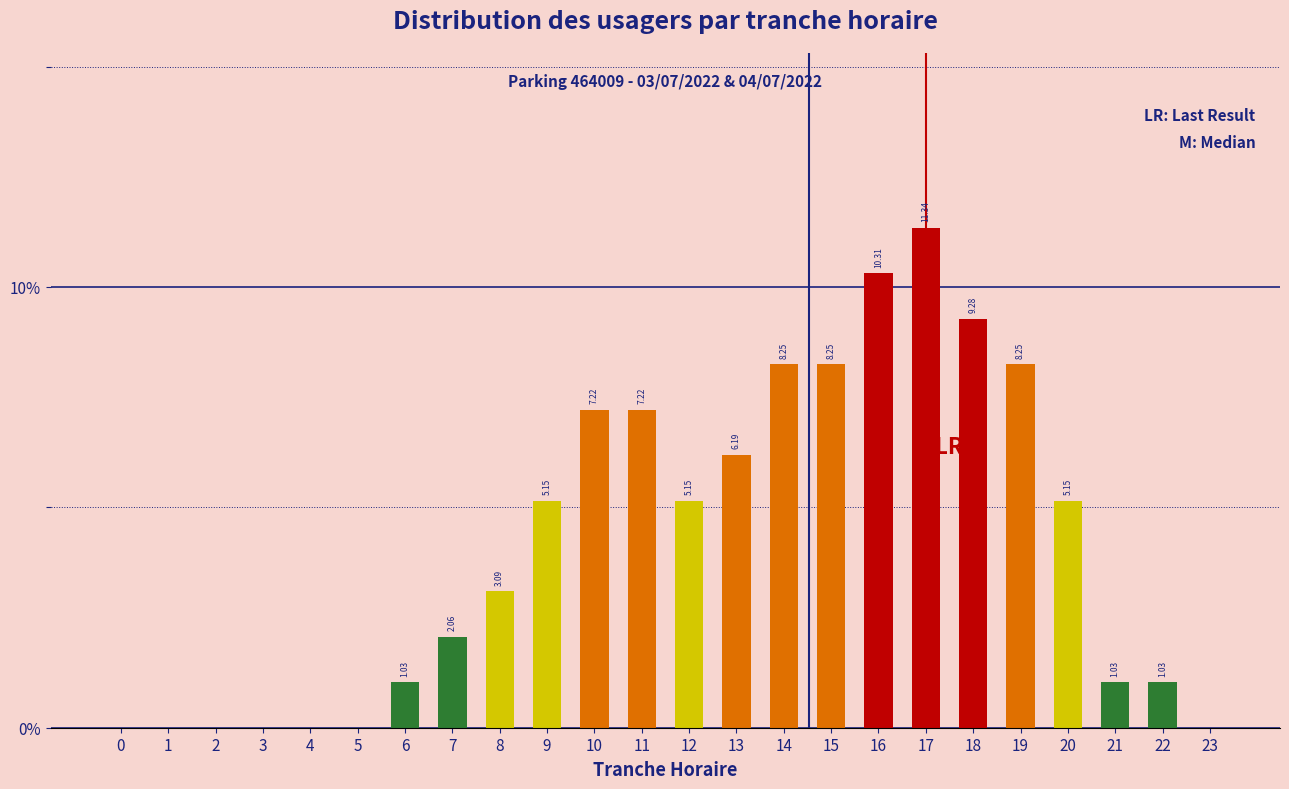

What is the sum of the values at 21 and 7?

3.1